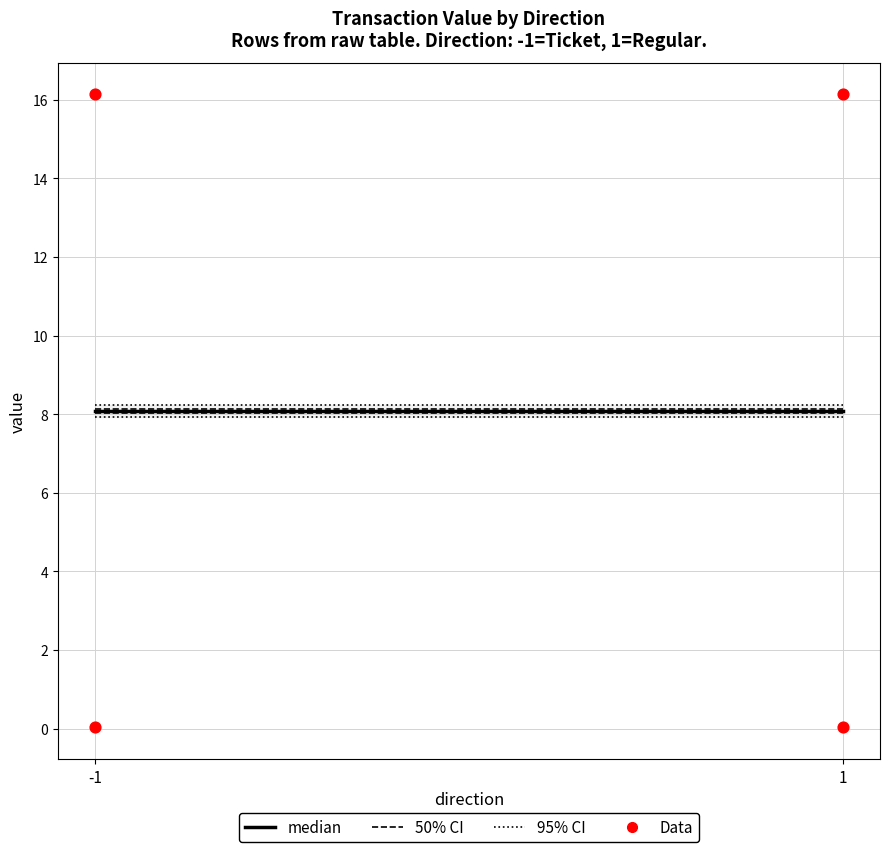

What is the average Y value?

8.1